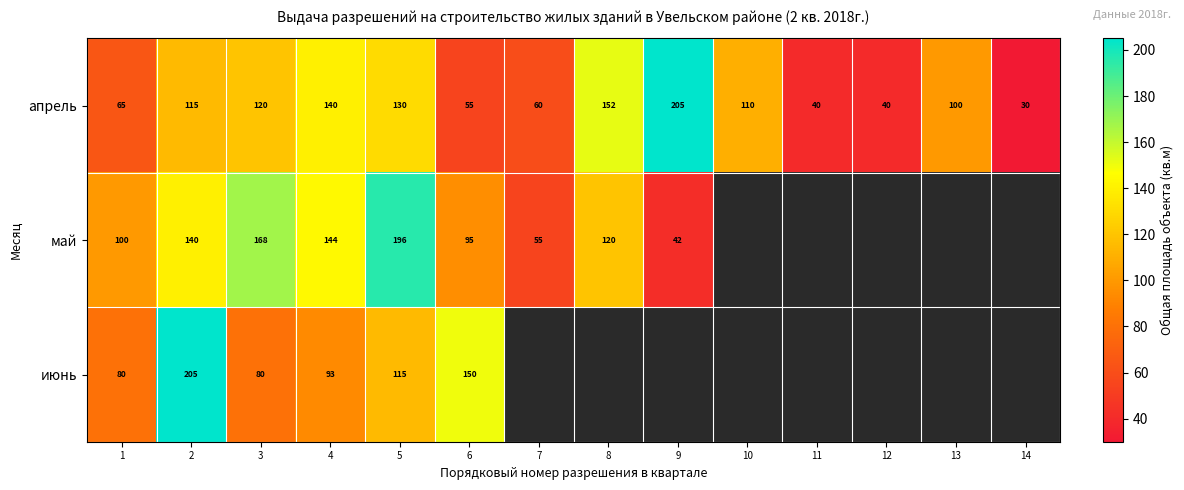

The апрель series shows 57.9 at 12. True or false?

False